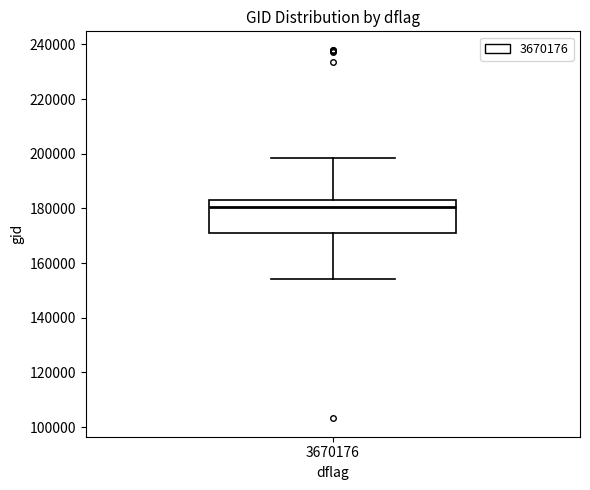

Transcribe this box plot: give where the median line is, the range the box spans, and where the two whiskers end, as read against the y-axis. The values are not printed on the chart, so give them approximately, as read against the axis.

median 180000, box 170000 to 184000, whiskers 154000 to 198000